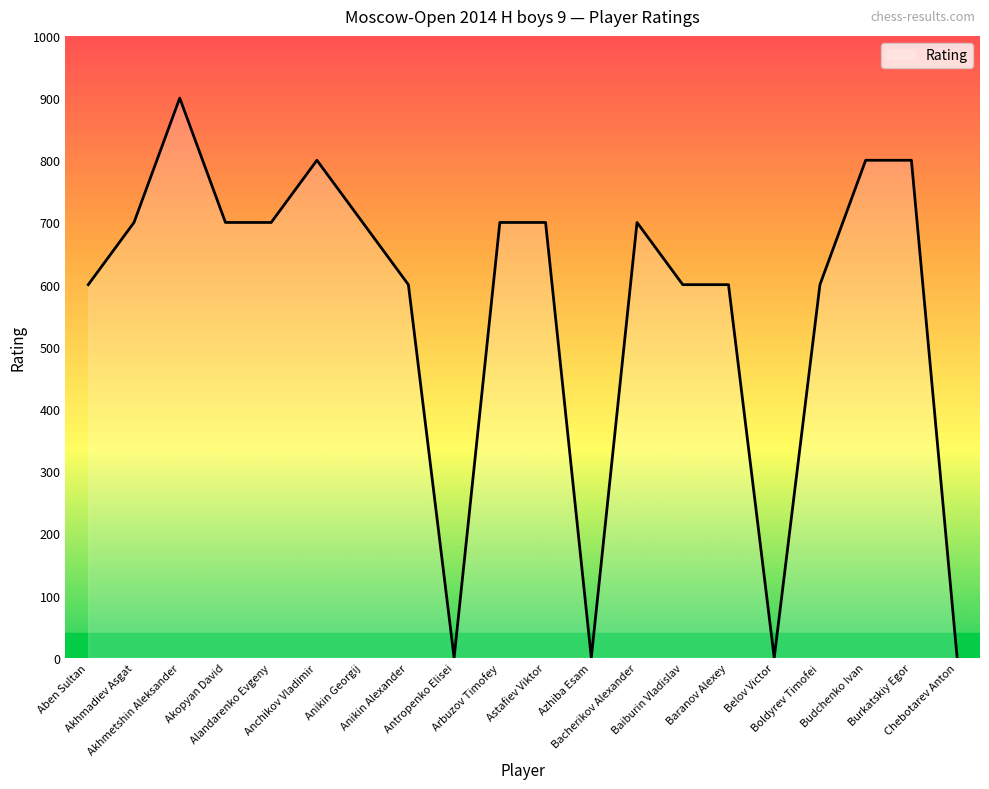

Between Budchenko Ivan and Alandarenko Evgeny, which is larger?

Budchenko Ivan